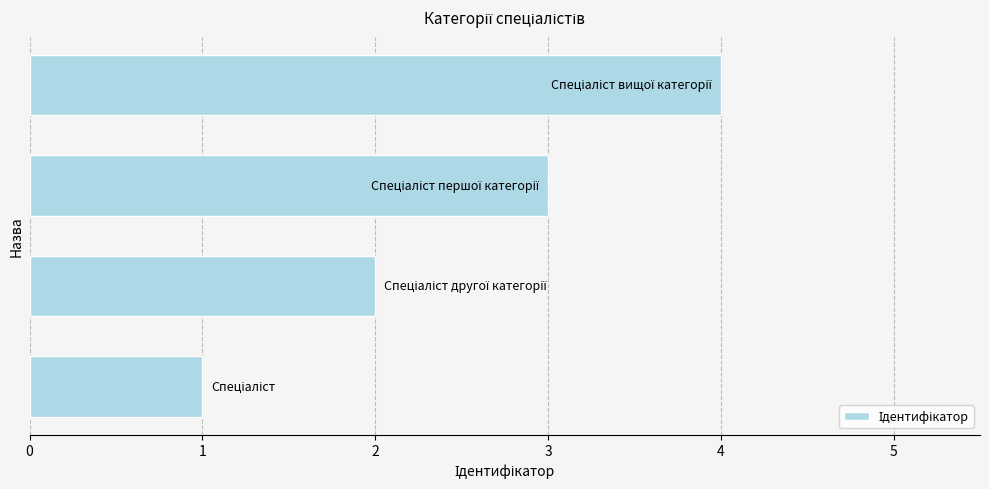

What is the sum of all values?

10